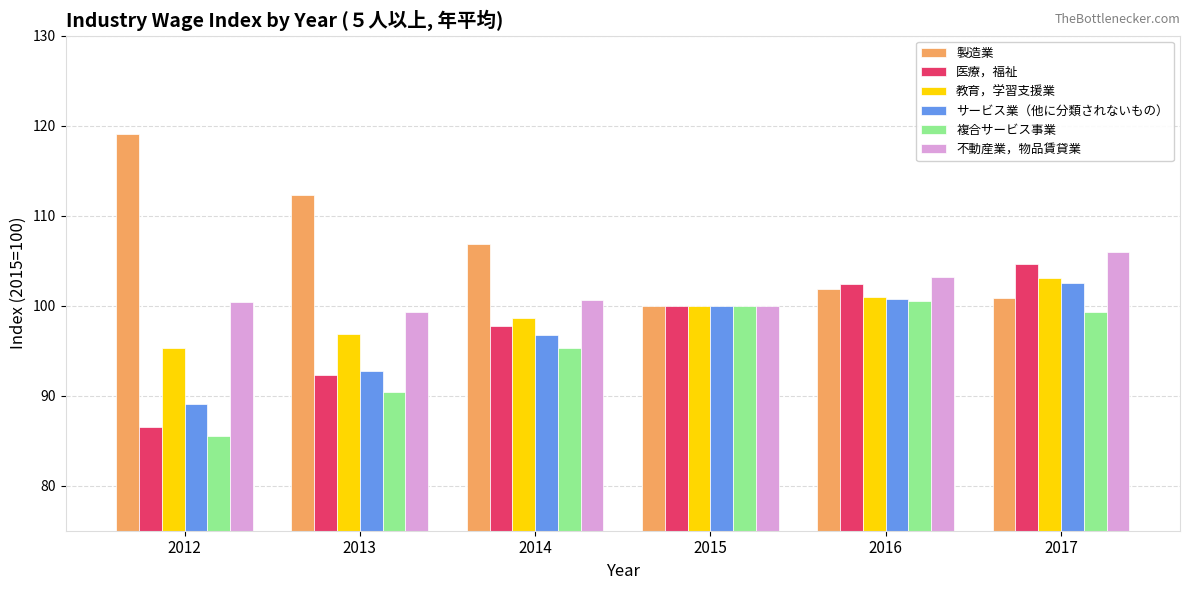

How many bars are there in total?

36